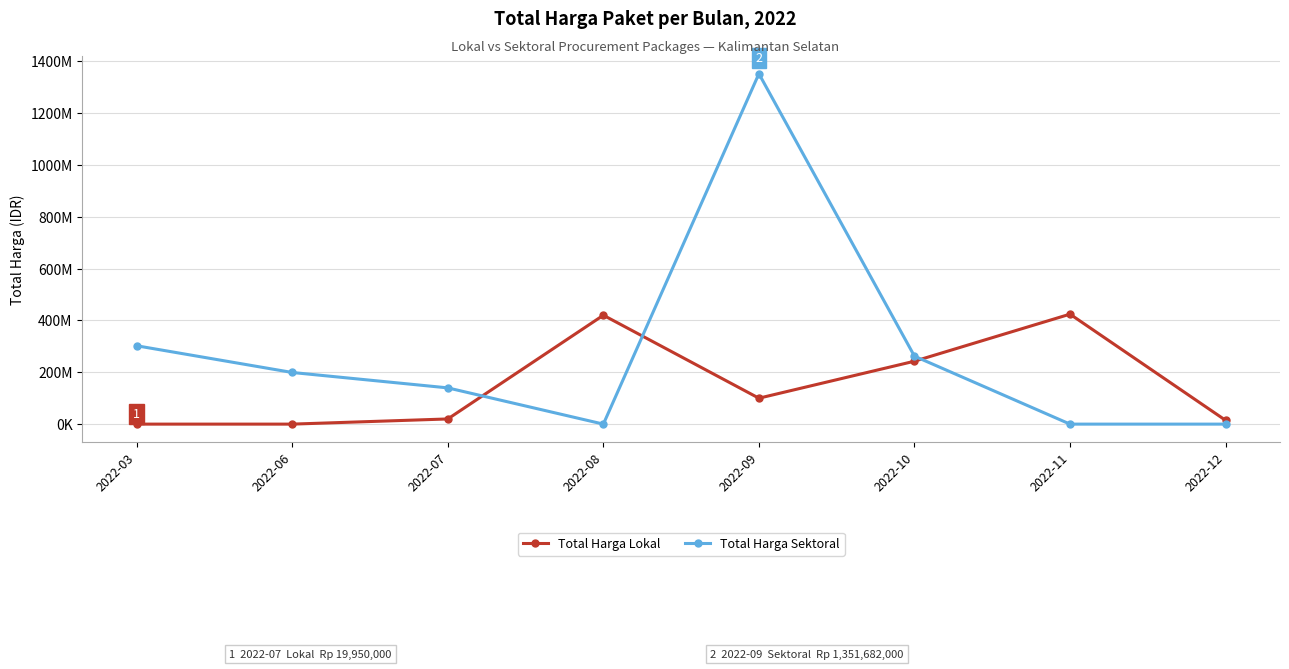

Does the chart have visible grid lines?

Yes